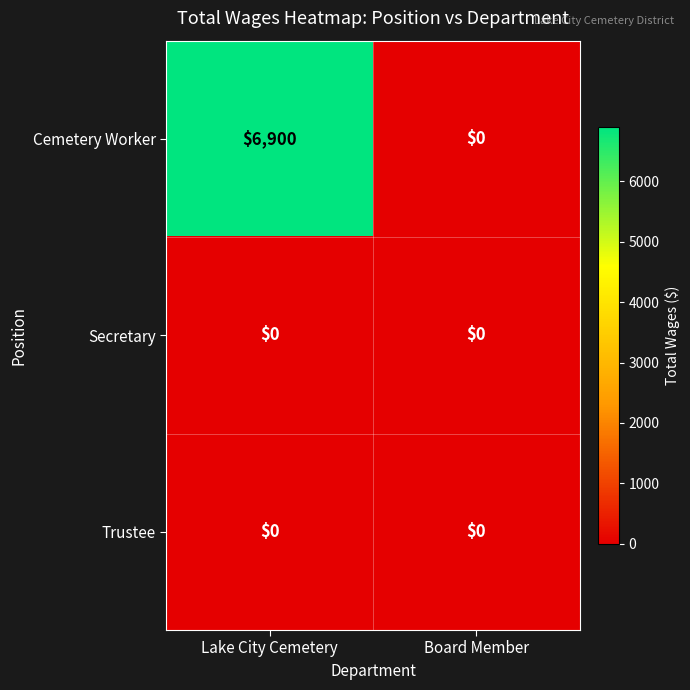

Rank the categories by Cemetery Worker value from highest to lowest.

Lake City Cemetery, Board Member